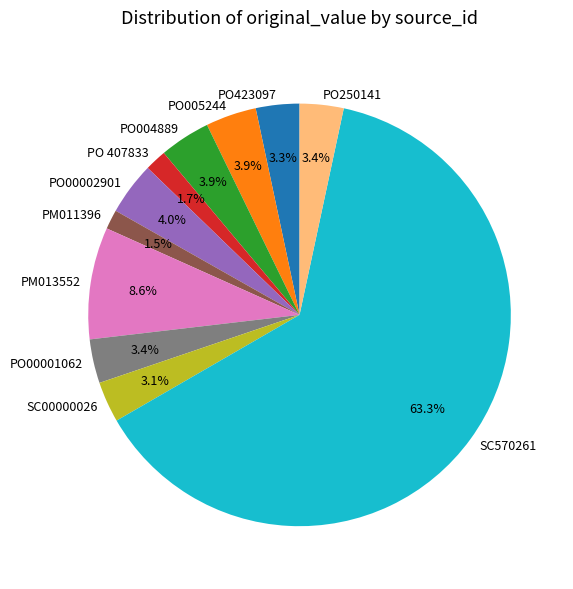

To the nearest percent, what is the difference between the largest and smallest slice percentages?

62%